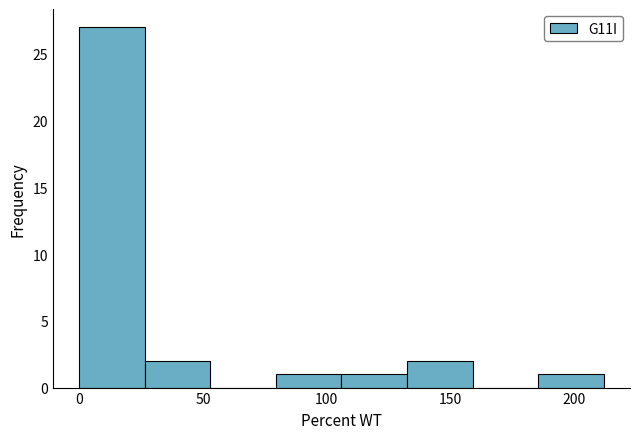

What is the height of the bar covering 185.5 to 212.0 on the x-axis? Neither the bar edges nor the heights are printed on the chart, so give them approximately, as read against the axes.

1